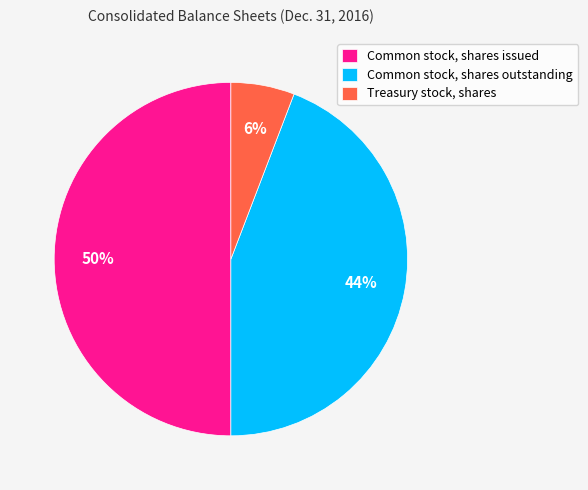

What is the smallest slice in the pie chart?

Treasury stock, shares